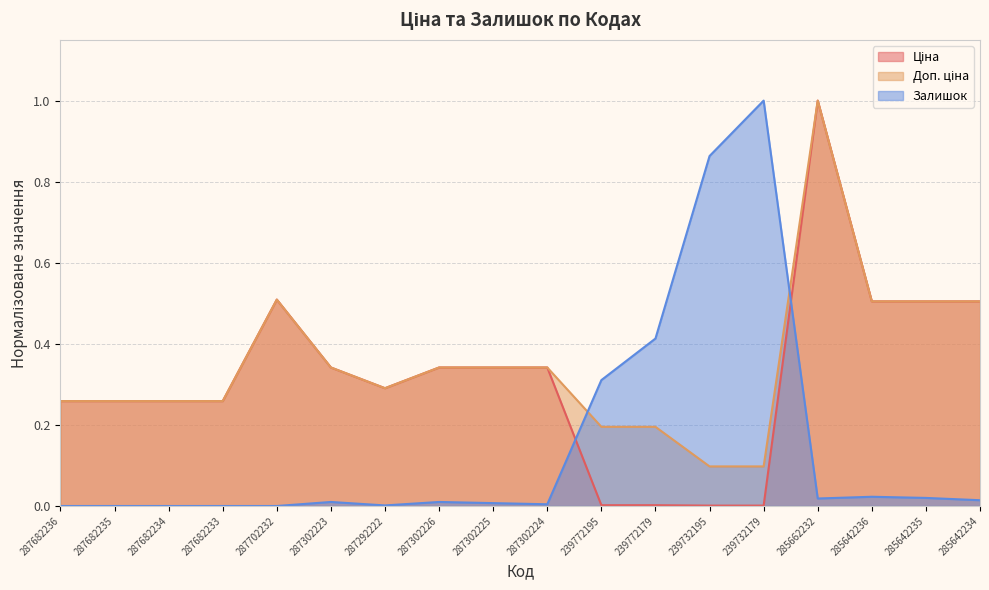

Rank the series by their average value, from lowest to highest.

Залишок, Ціна, Доп. ціна